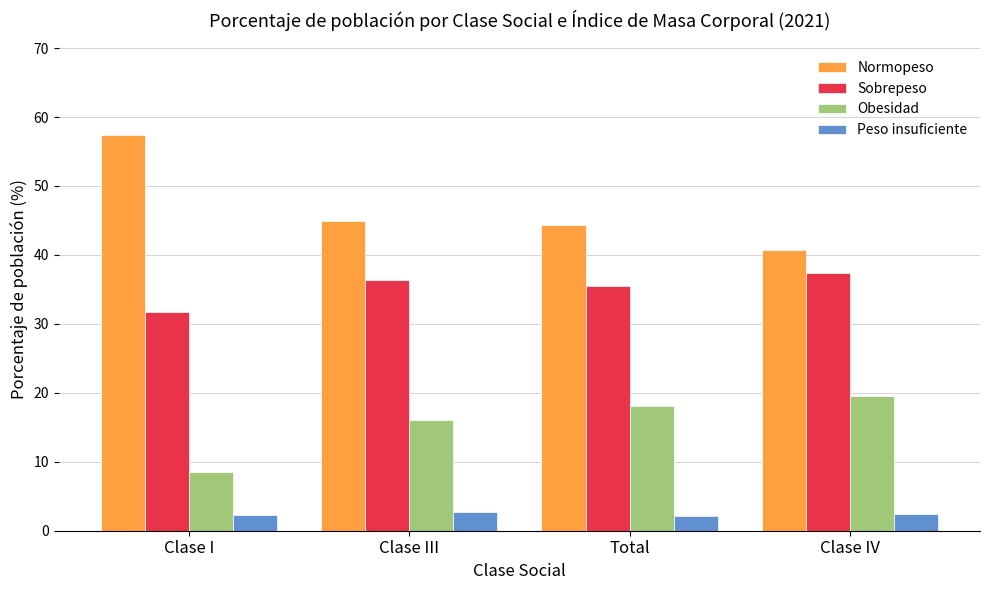

At how many categories does at least one series exceed 5?

4